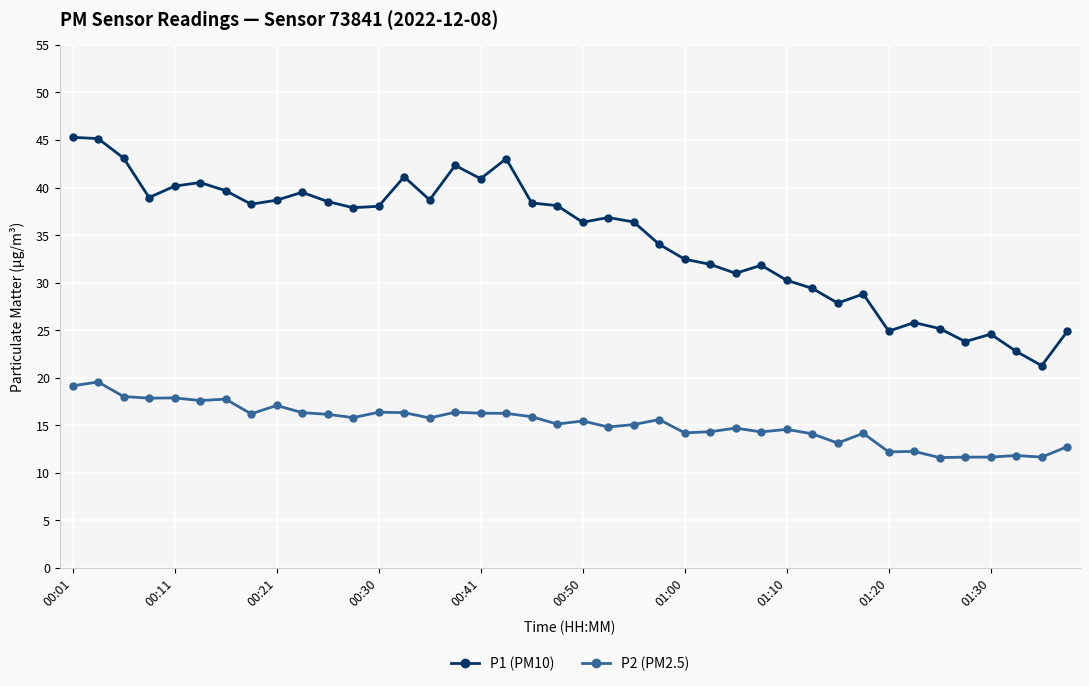

What is the smallest value displayed?

11.6